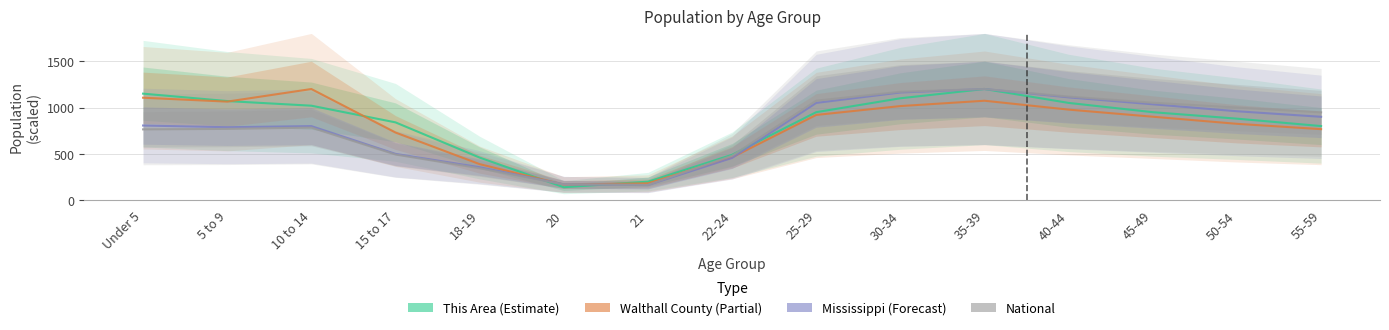

What is the sum of all Walthall County values?

11781.5